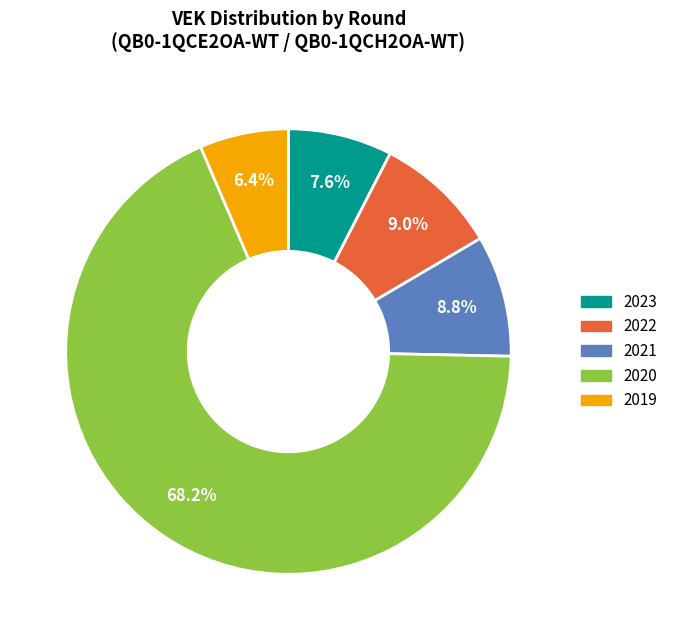

Is there any slice that represents more than half of the pie?

Yes